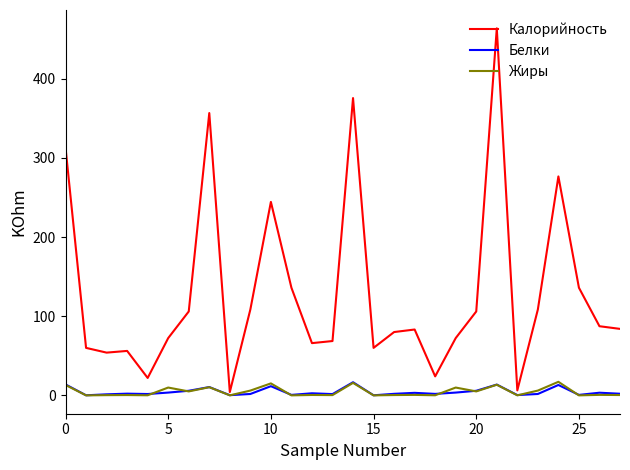

What is the maximum value shown in the chart?

463.7